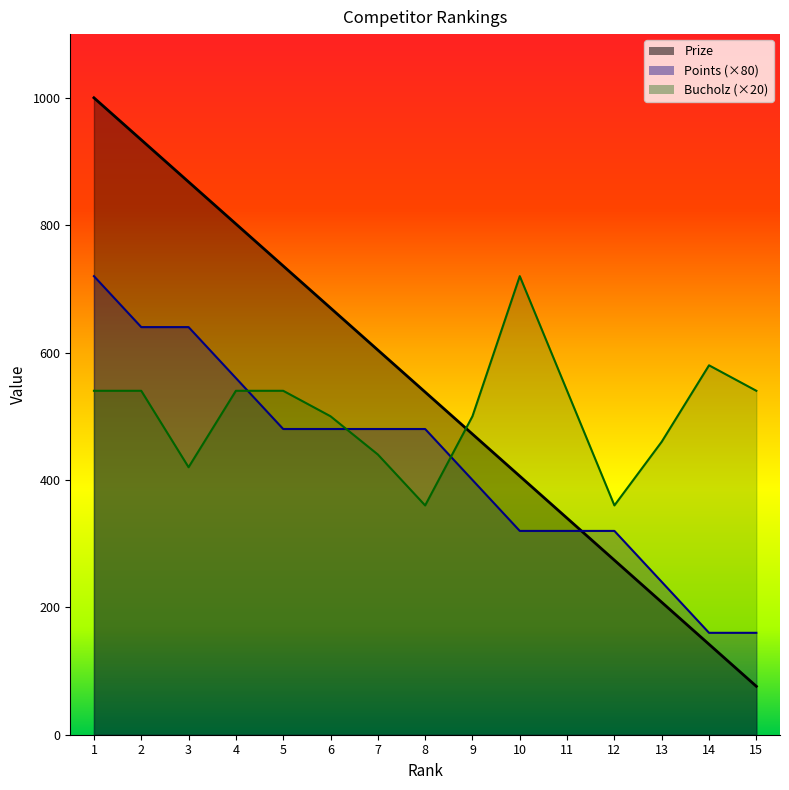

Which series ends up on top after the final intersection of Points and Bucholz?

Bucholz